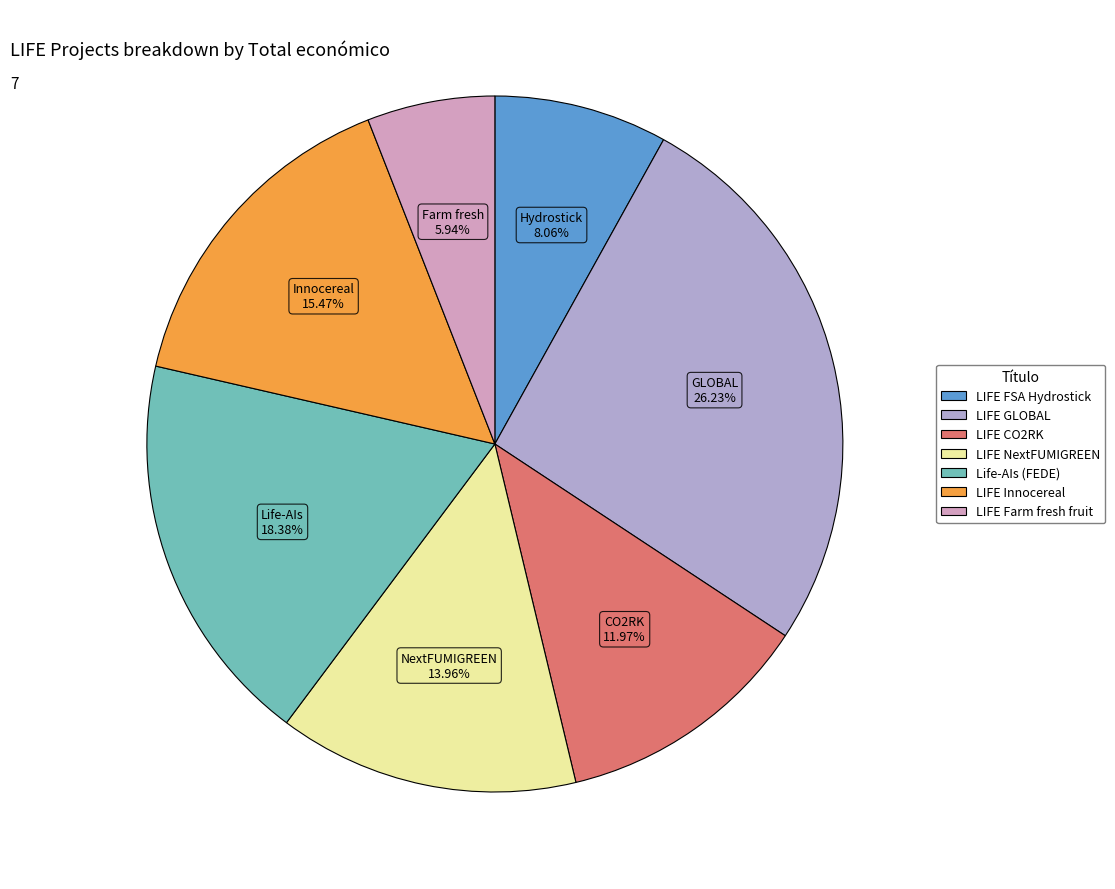

Is there any slice that represents more than half of the pie?

No